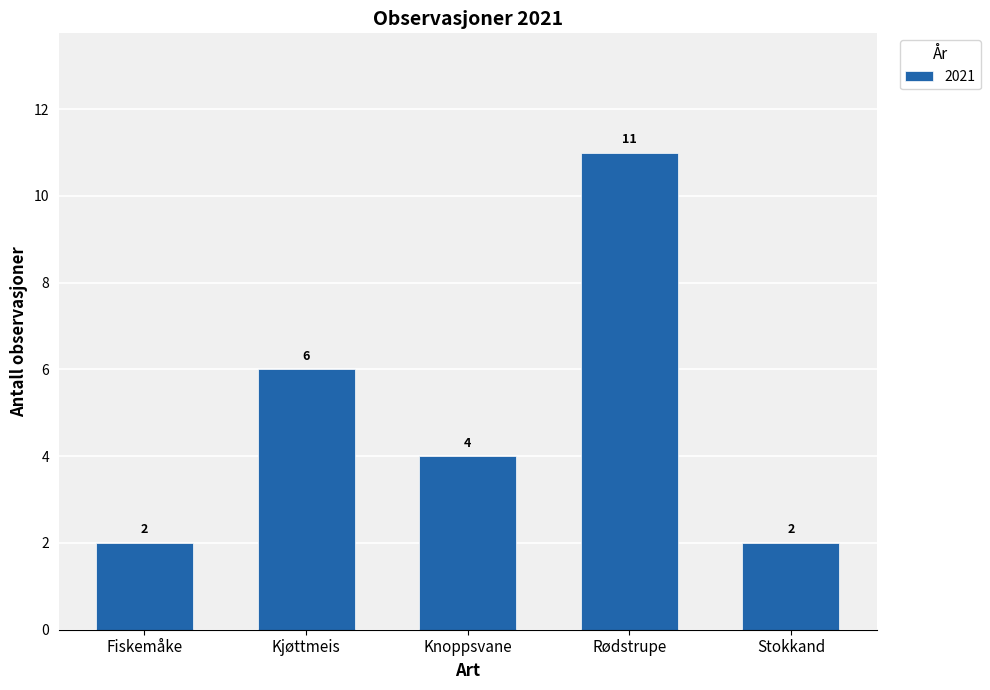

What is the value of the 4th bar from the left?

11